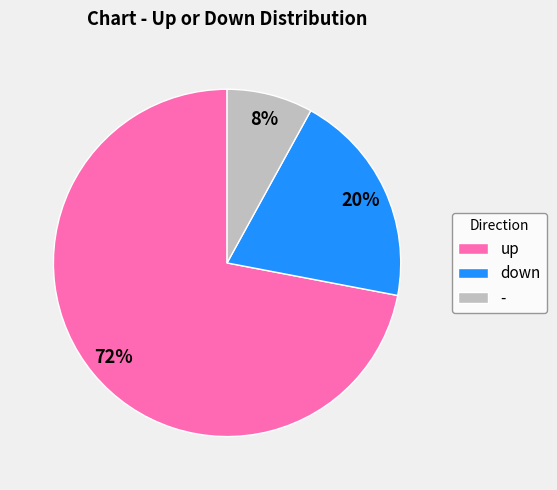

Rank the categories by value from lowest to highest.

-, down, up